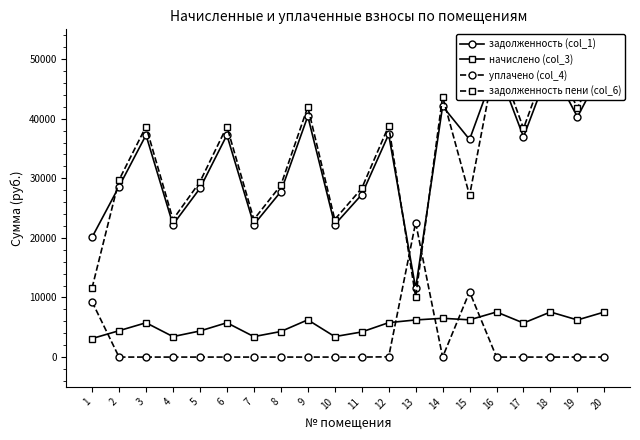

What is the total value across all series at 14?

92327.5